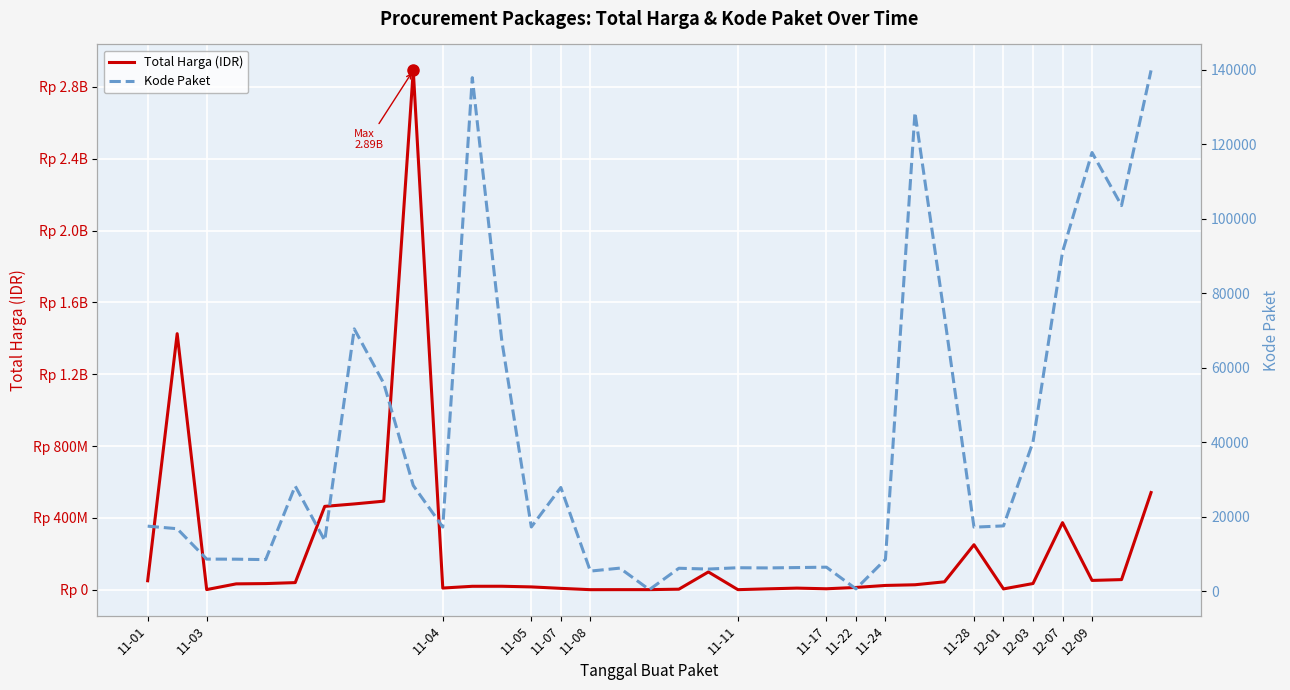

List the series in order of their peak value, highest first.

Total Harga (IDR), Kode Paket